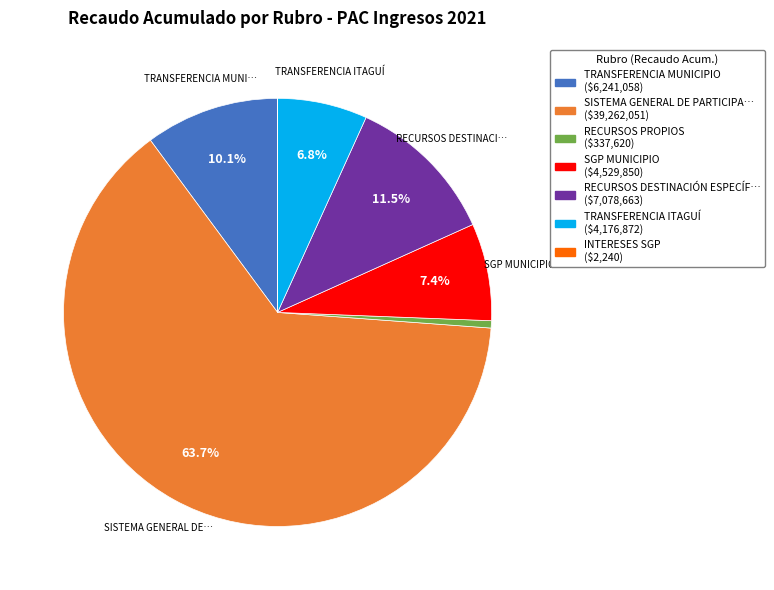

Does any single category account for the majority?

Yes